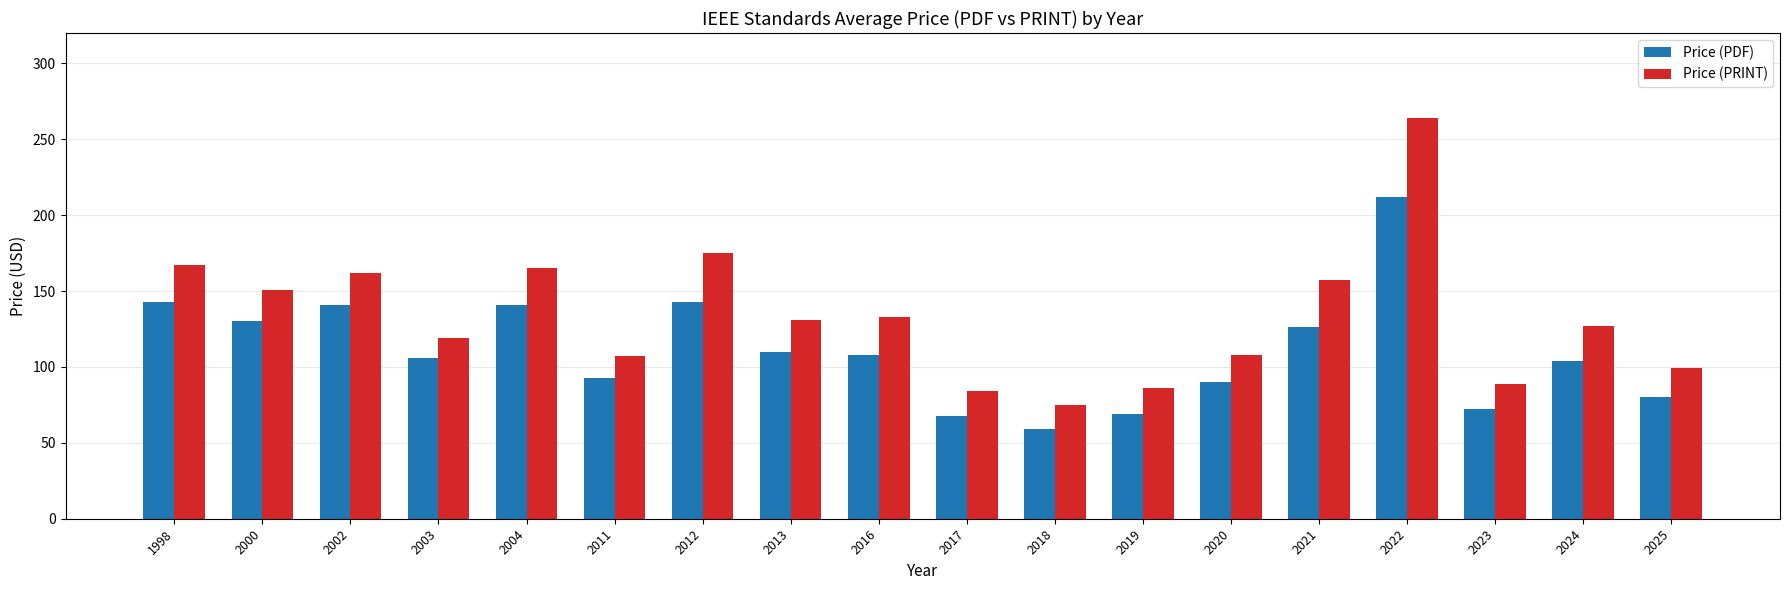

How many bars are there in each group?

2